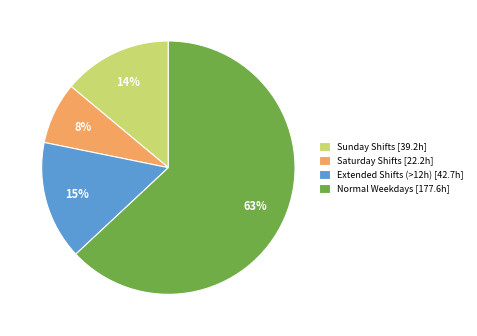

Do Sunday Shifts [39.2h] and Extended Shifts (>12h) [42.7h] together represent more than half of the pie?

No